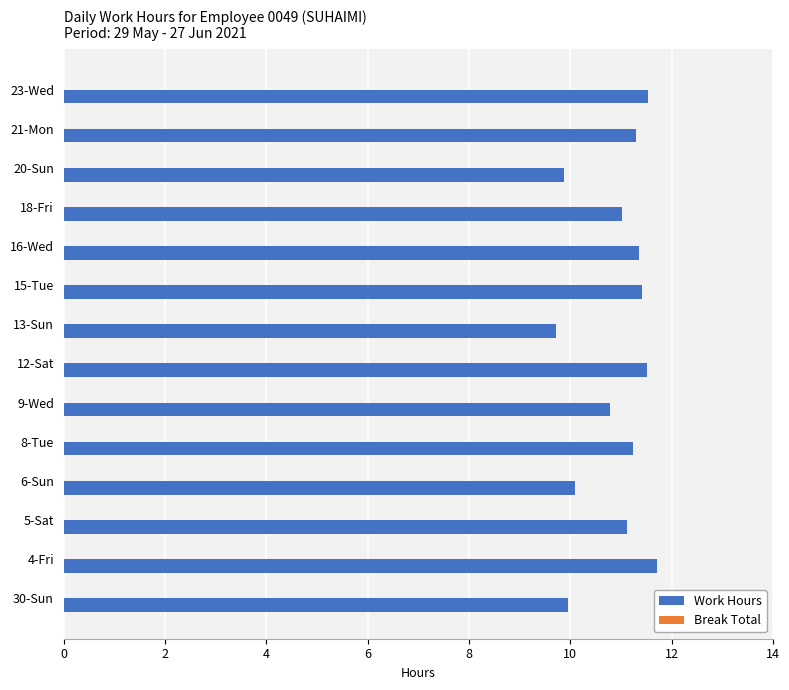

Between 15-Tue and 6-Sun, which is larger?

15-Tue